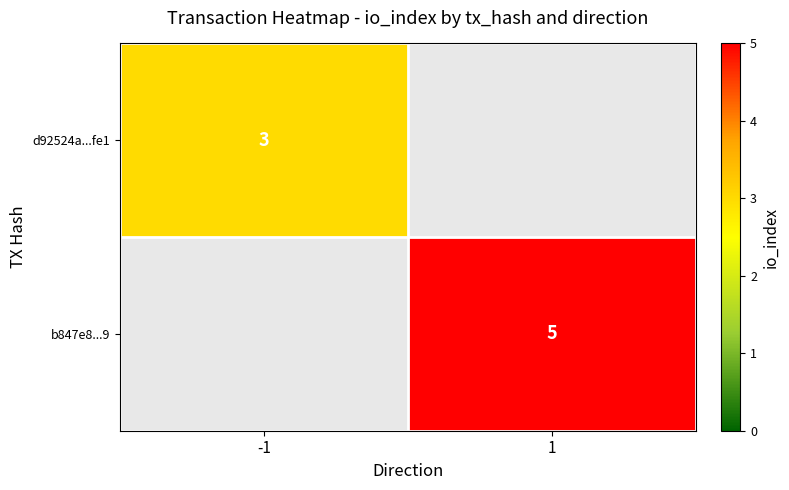

True or false: d92524a...fe1 has a value of 4 at -1.

False